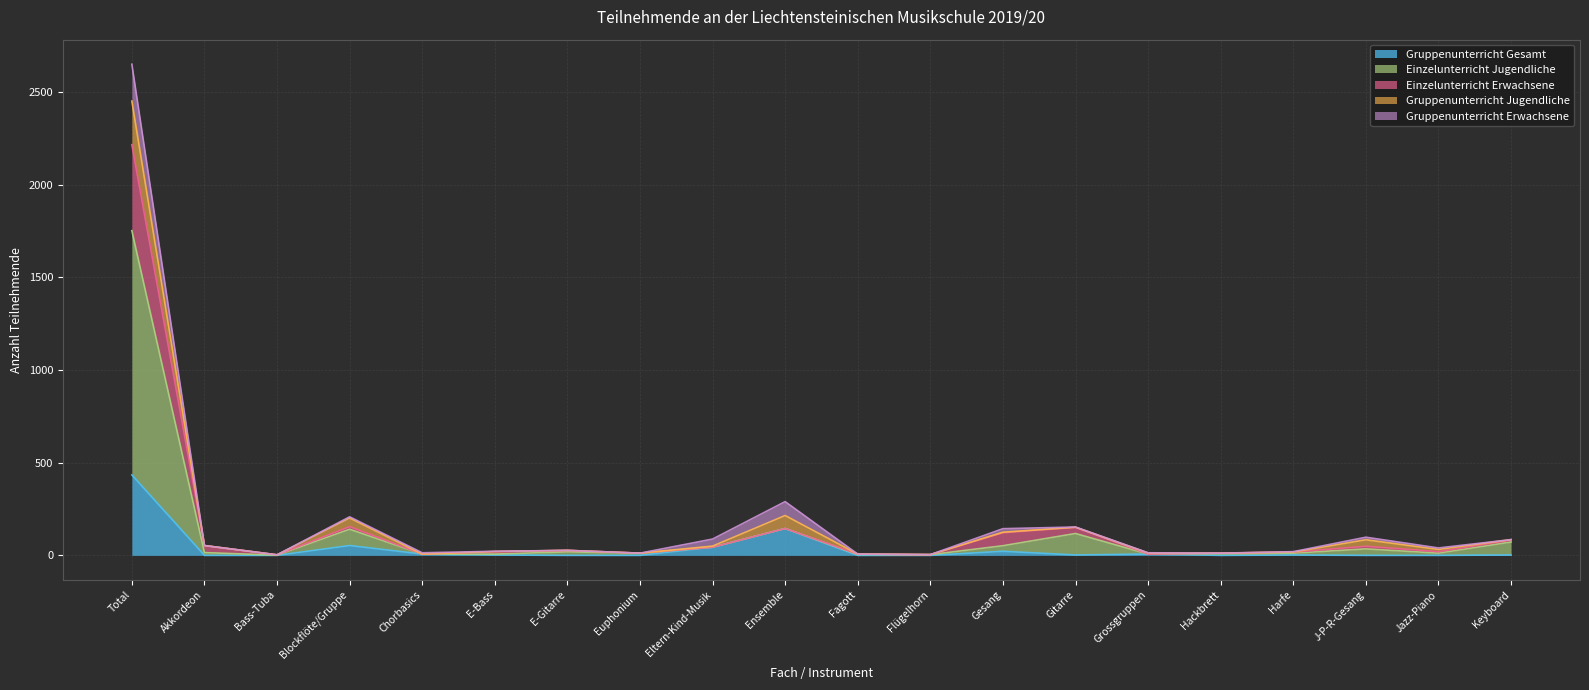

How many lines are shown in the chart?

5